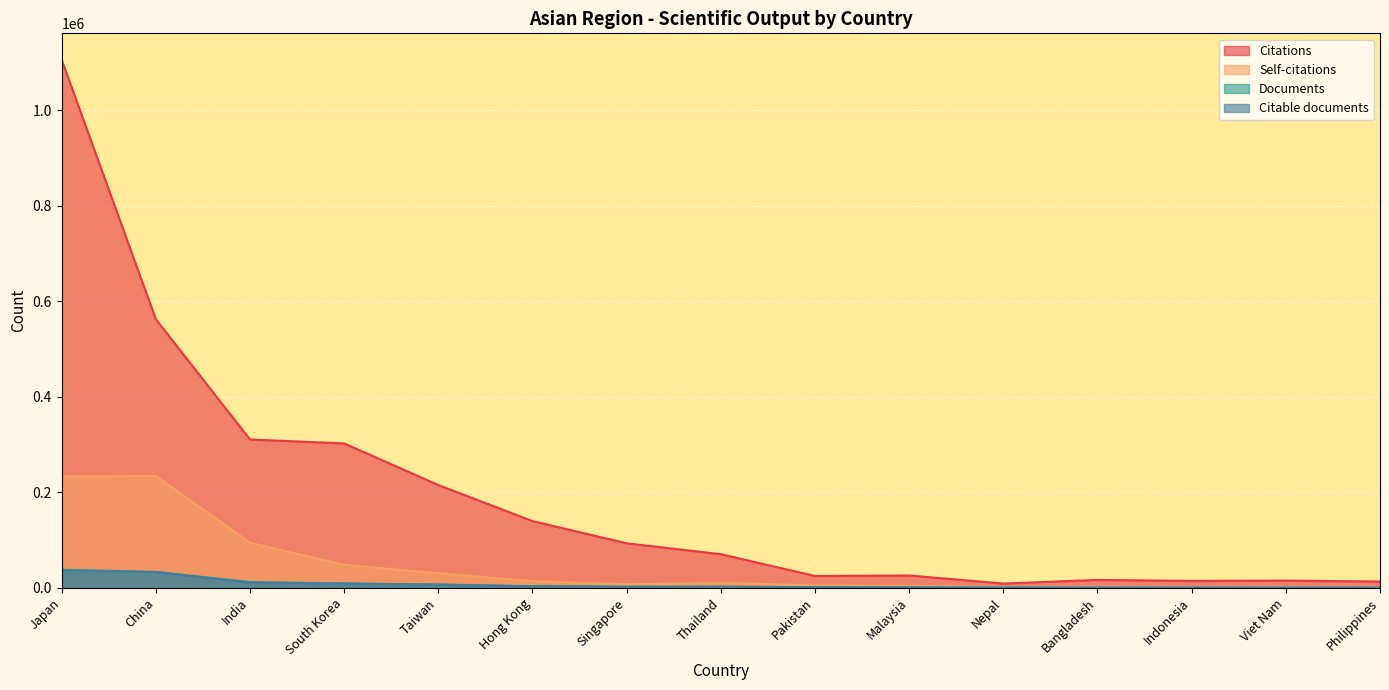

Rank the series by their maximum value, from highest to lowest.

Citations, Self-citations, Documents, Citable documents